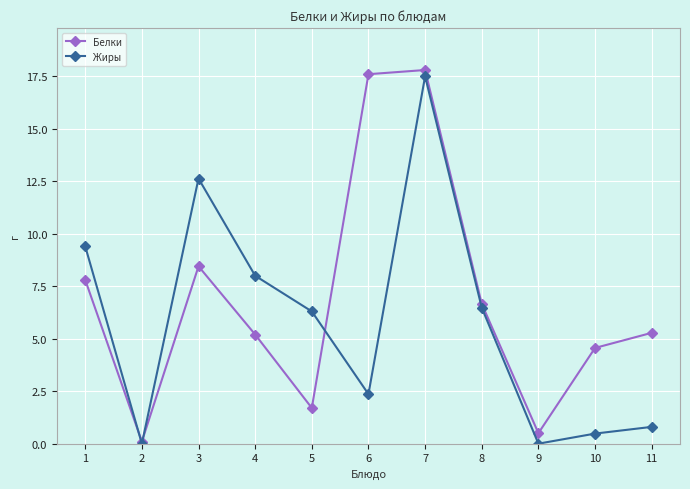

What are all the series names shown in the legend?

Белки, Жиры